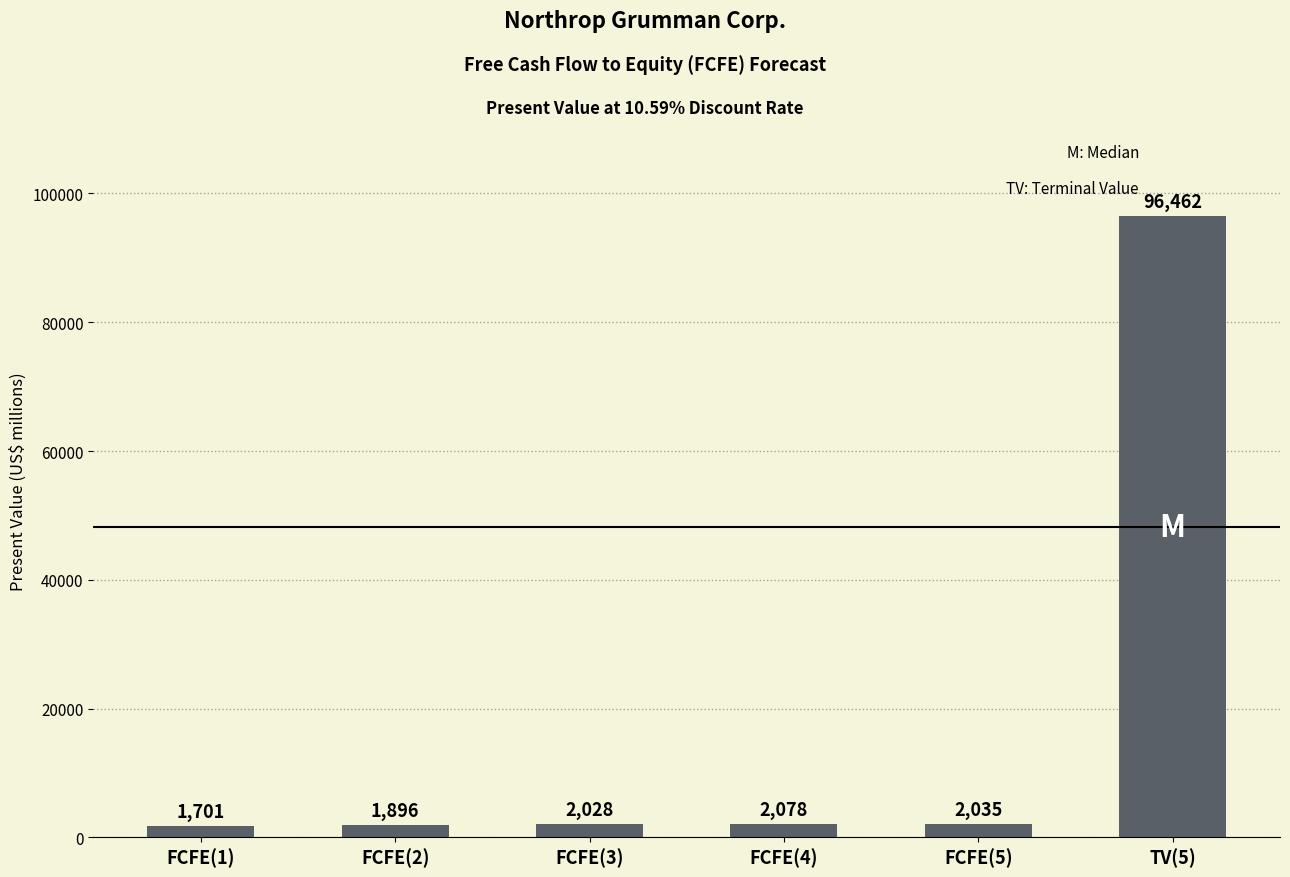

At which category does the chart reach its peak across all series?

TV(5)